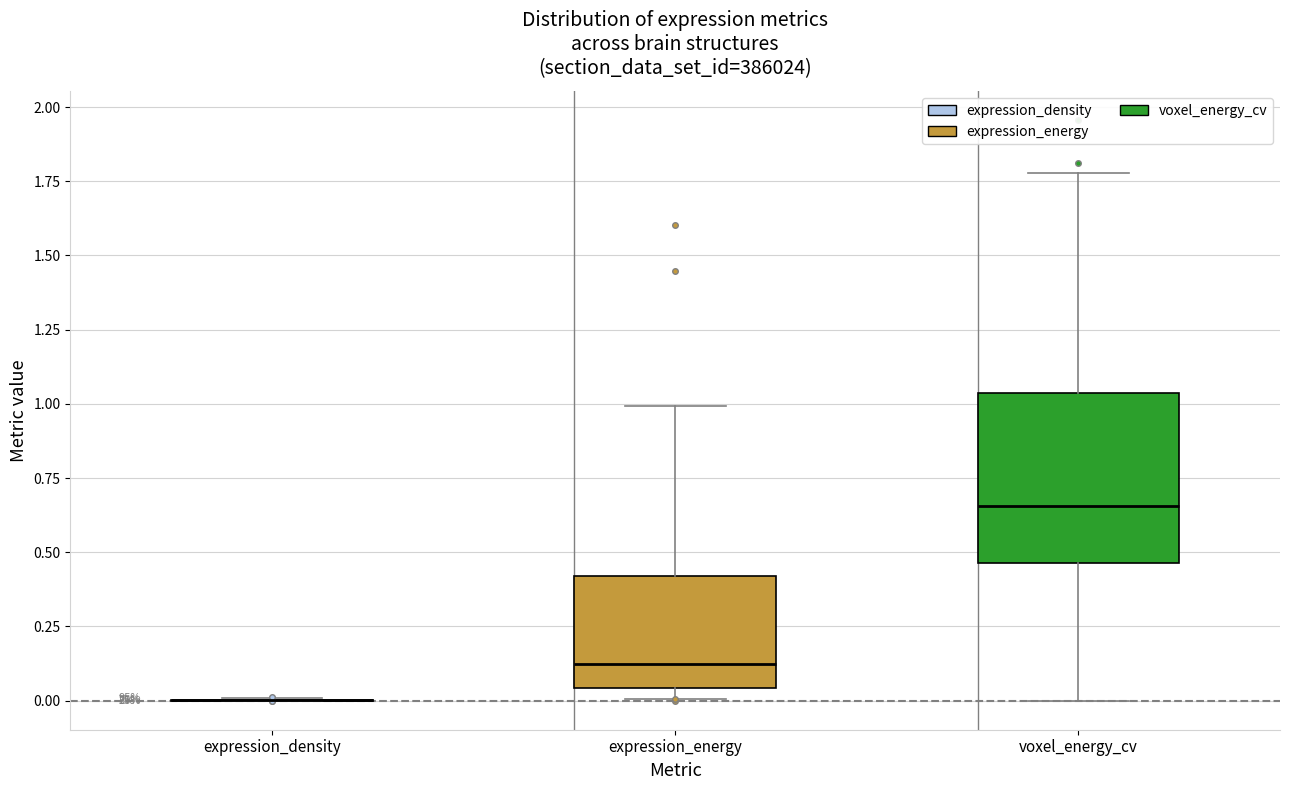

Where is the lower edge of the box for expression_energy on the y-axis? The values are not printed on the chart, so give them approximately, as read against the axis.

0.05